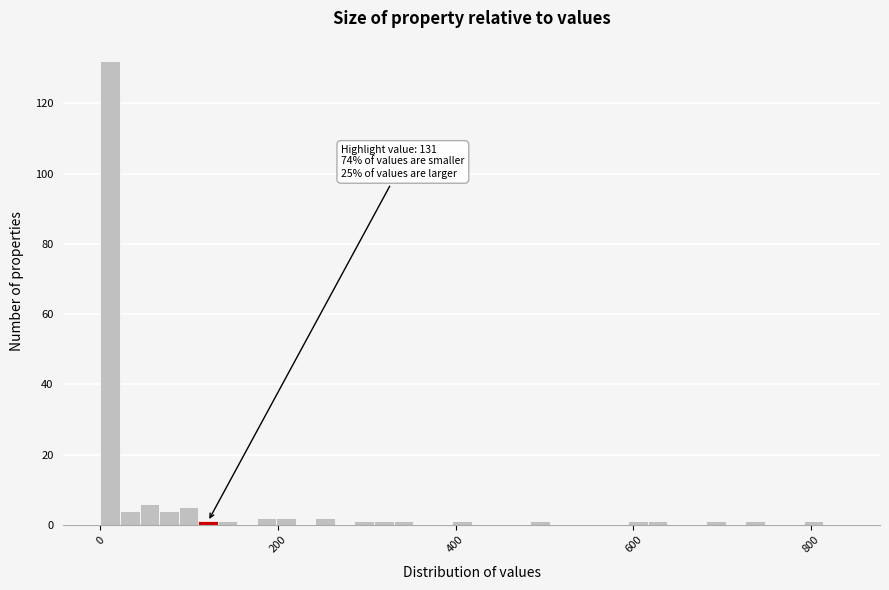

Read against the x-axis, roughly where is the centre of the tallest bar?

20